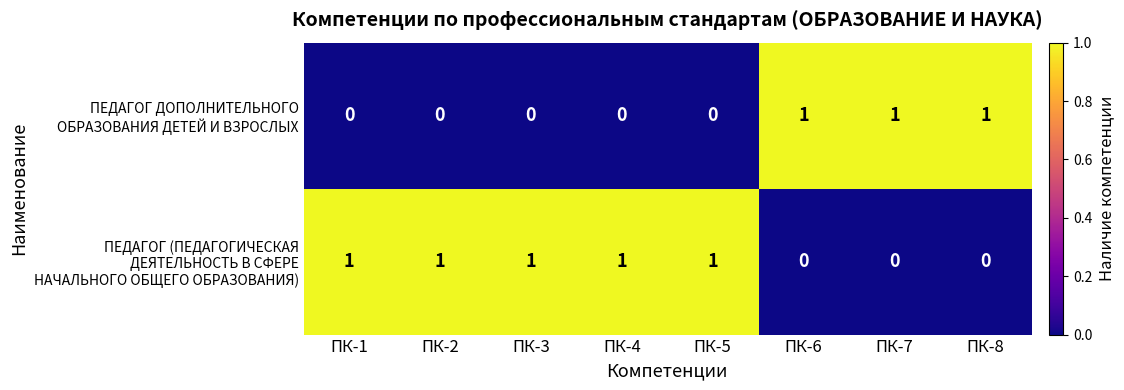

At how many categories does at least one series exceed 0?

8